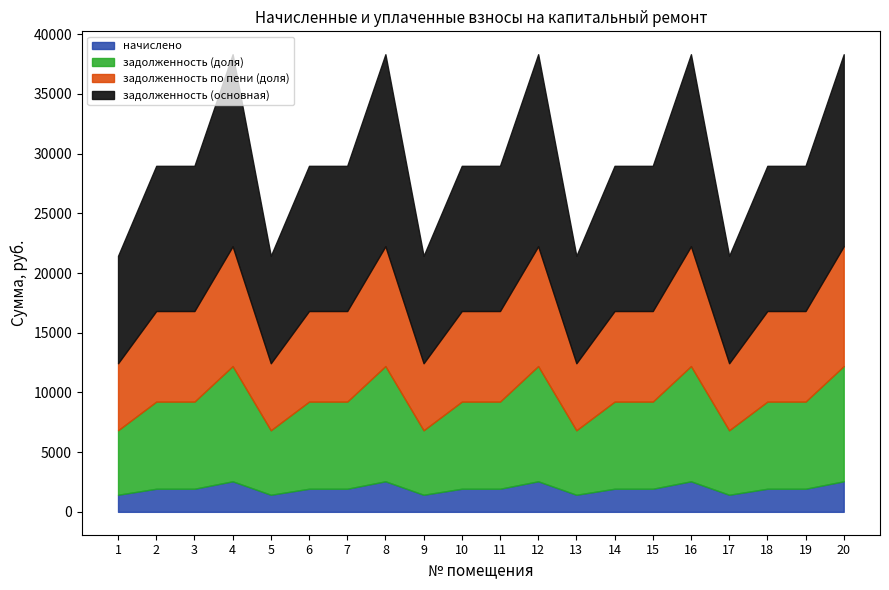

True or false: zadolzhennost and nachisleno intersect in this chart.

False